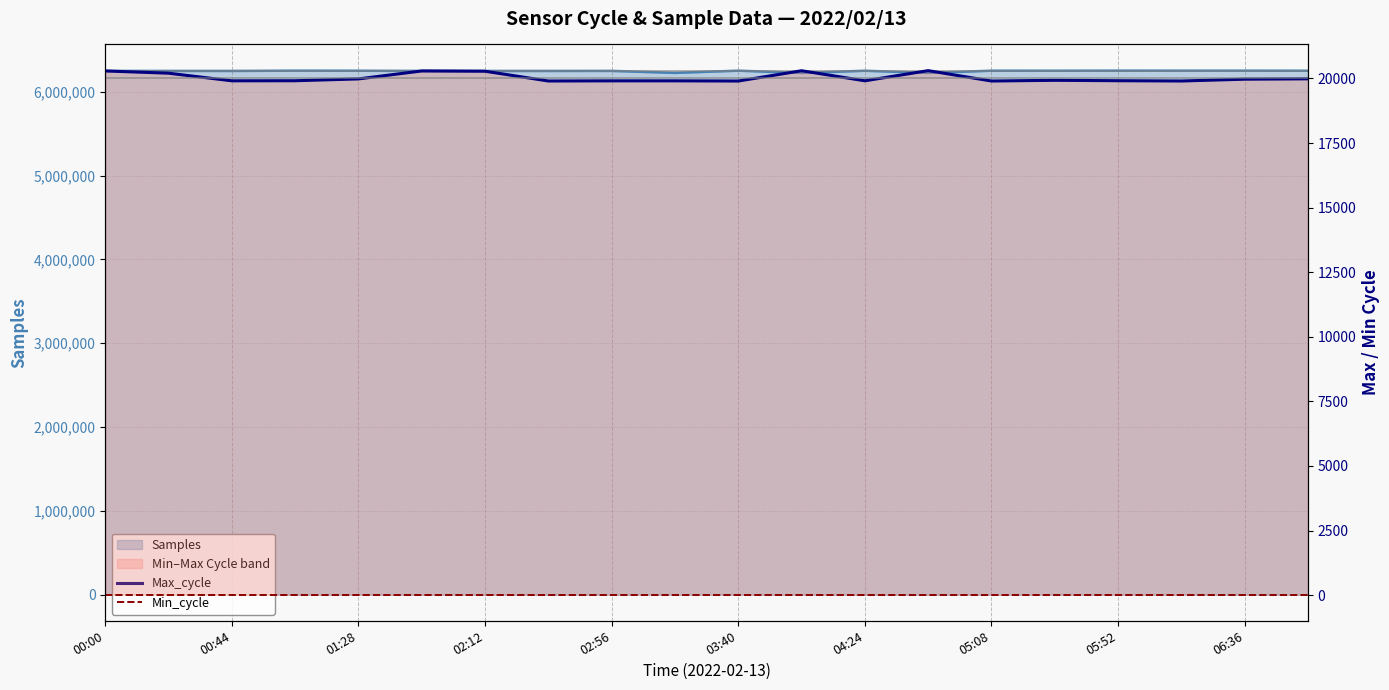

True or false: Min_cycle and Max_cycle intersect in this chart.

False